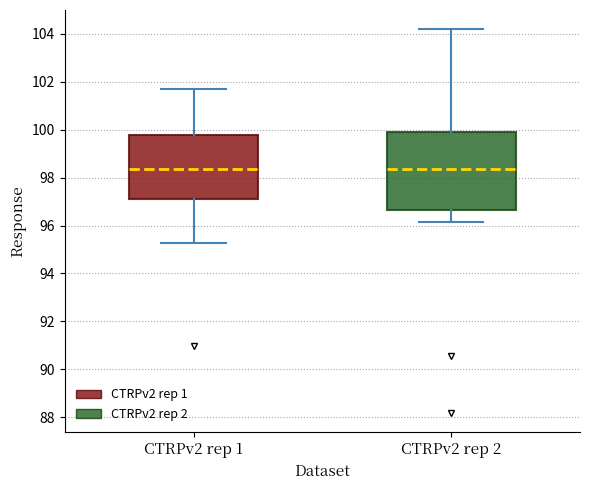

Where is the upper edge of the box for CTRPv2 rep 1 on the y-axis? The values are not printed on the chart, so give them approximately, as read against the axis.

99.8